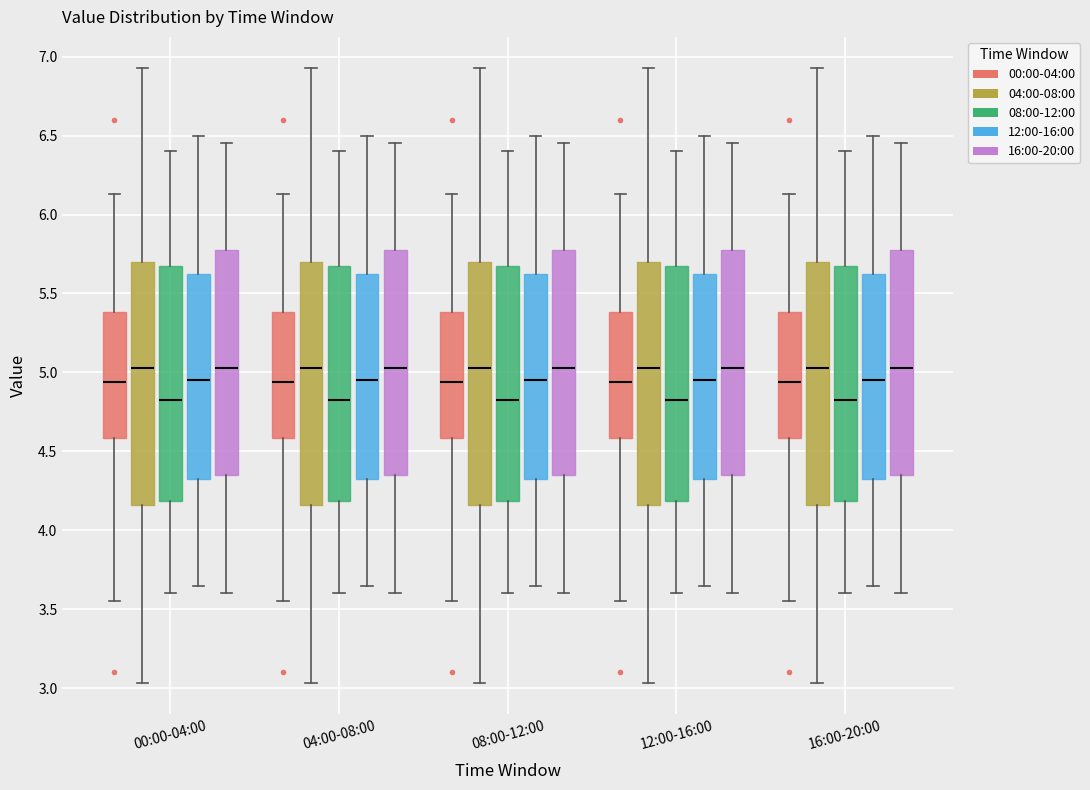

Reading left to right, transcribe this box plot: for each box, give where its median line is, the range the box spans, and where its two whiskers end, as read against the y-axis. The values are not printed on the chart, so give them approximately, as read against the axis.

00:00-04:00 (00:00-04:00): median 4.95, box 4.60 to 5.40, whiskers 3.55 to 6.15
00:00-04:00 (04:00-08:00): median 5.05, box 4.15 to 5.70, whiskers 3.05 to 6.95
00:00-04:00 (08:00-12:00): median 4.85, box 4.20 to 5.70, whiskers 3.60 to 6.40
00:00-04:00 (12:00-16:00): median 4.95, box 4.35 to 5.65, whiskers 3.65 to 6.50
00:00-04:00 (16:00-20:00): median 5.05, box 4.35 to 5.80, whiskers 3.60 to 6.45
04:00-08:00 (00:00-04:00): median 4.95, box 4.60 to 5.40, whiskers 3.55 to 6.15
04:00-08:00 (04:00-08:00): median 5.05, box 4.15 to 5.70, whiskers 3.05 to 6.95
04:00-08:00 (08:00-12:00): median 4.85, box 4.20 to 5.70, whiskers 3.60 to 6.40
04:00-08:00 (12:00-16:00): median 4.95, box 4.35 to 5.65, whiskers 3.65 to 6.50
04:00-08:00 (16:00-20:00): median 5.05, box 4.35 to 5.80, whiskers 3.60 to 6.45
08:00-12:00 (00:00-04:00): median 4.95, box 4.60 to 5.40, whiskers 3.55 to 6.15
08:00-12:00 (04:00-08:00): median 5.05, box 4.15 to 5.70, whiskers 3.05 to 6.95
08:00-12:00 (08:00-12:00): median 4.85, box 4.20 to 5.70, whiskers 3.60 to 6.40
08:00-12:00 (12:00-16:00): median 4.95, box 4.35 to 5.65, whiskers 3.65 to 6.50
08:00-12:00 (16:00-20:00): median 5.05, box 4.35 to 5.80, whiskers 3.60 to 6.45
12:00-16:00 (00:00-04:00): median 4.95, box 4.60 to 5.40, whiskers 3.55 to 6.15
12:00-16:00 (04:00-08:00): median 5.05, box 4.15 to 5.70, whiskers 3.05 to 6.95
12:00-16:00 (08:00-12:00): median 4.85, box 4.20 to 5.70, whiskers 3.60 to 6.40
12:00-16:00 (12:00-16:00): median 4.95, box 4.35 to 5.65, whiskers 3.65 to 6.50
12:00-16:00 (16:00-20:00): median 5.05, box 4.35 to 5.80, whiskers 3.60 to 6.45
16:00-20:00 (00:00-04:00): median 4.95, box 4.60 to 5.40, whiskers 3.55 to 6.15
16:00-20:00 (04:00-08:00): median 5.05, box 4.15 to 5.70, whiskers 3.05 to 6.95
16:00-20:00 (08:00-12:00): median 4.85, box 4.20 to 5.70, whiskers 3.60 to 6.40
16:00-20:00 (12:00-16:00): median 4.95, box 4.35 to 5.65, whiskers 3.65 to 6.50
16:00-20:00 (16:00-20:00): median 5.05, box 4.35 to 5.80, whiskers 3.60 to 6.45